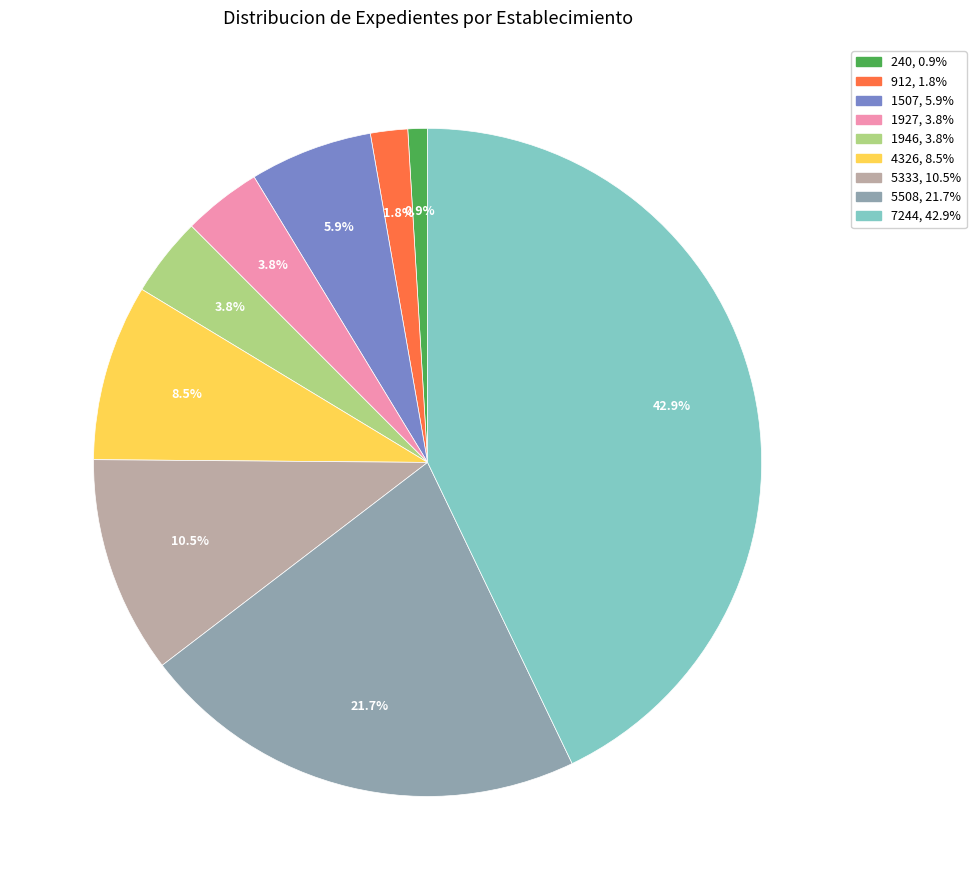

Is there any slice that represents more than half of the pie?

No